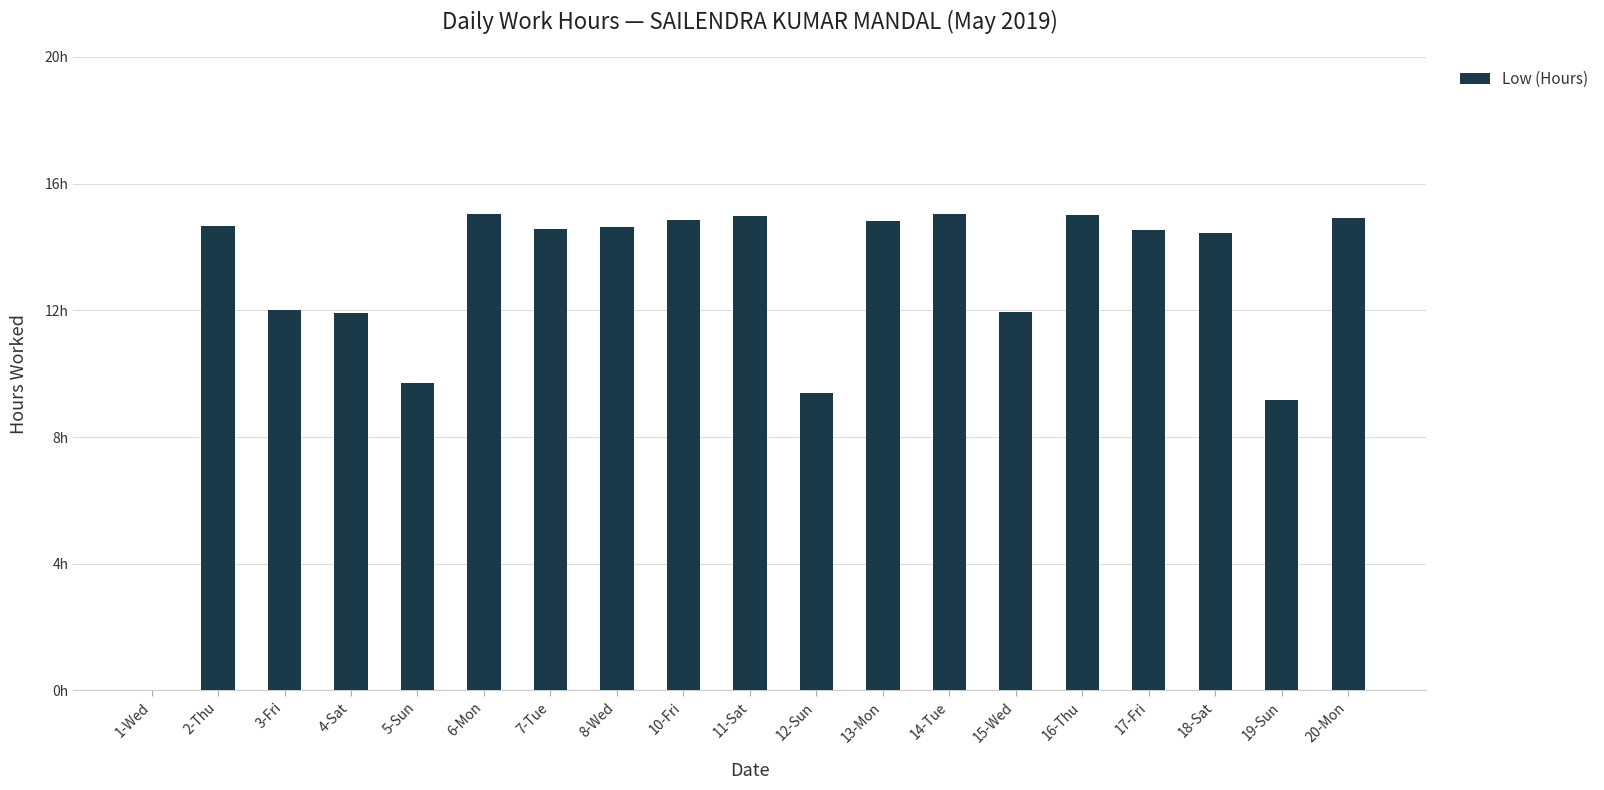

What is the difference between the values at 1-Wed and 10-Fri?

14.8